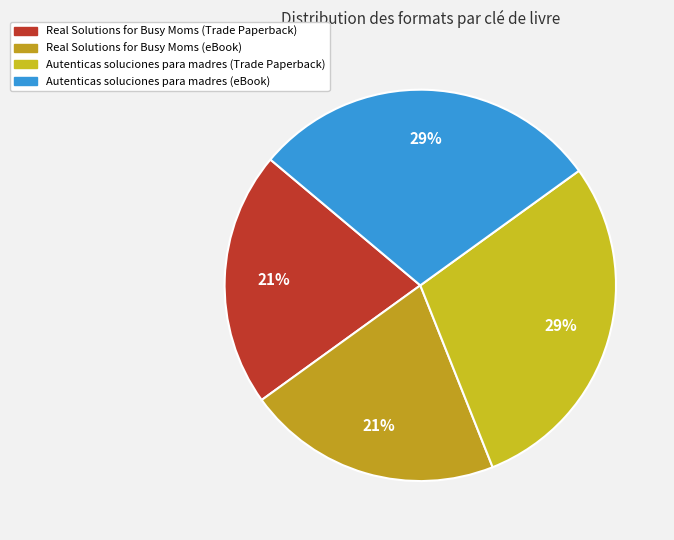

To the nearest percent, what is the average slice percentage?

25%